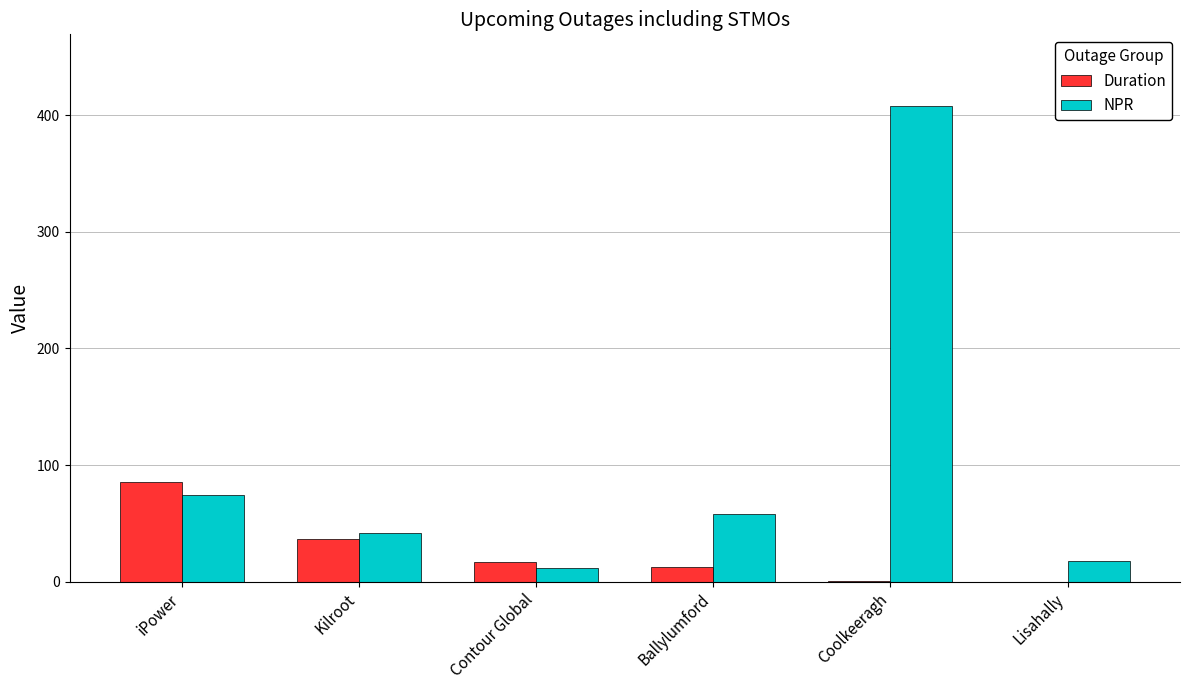

What is the sum of all Duration values?

152.6